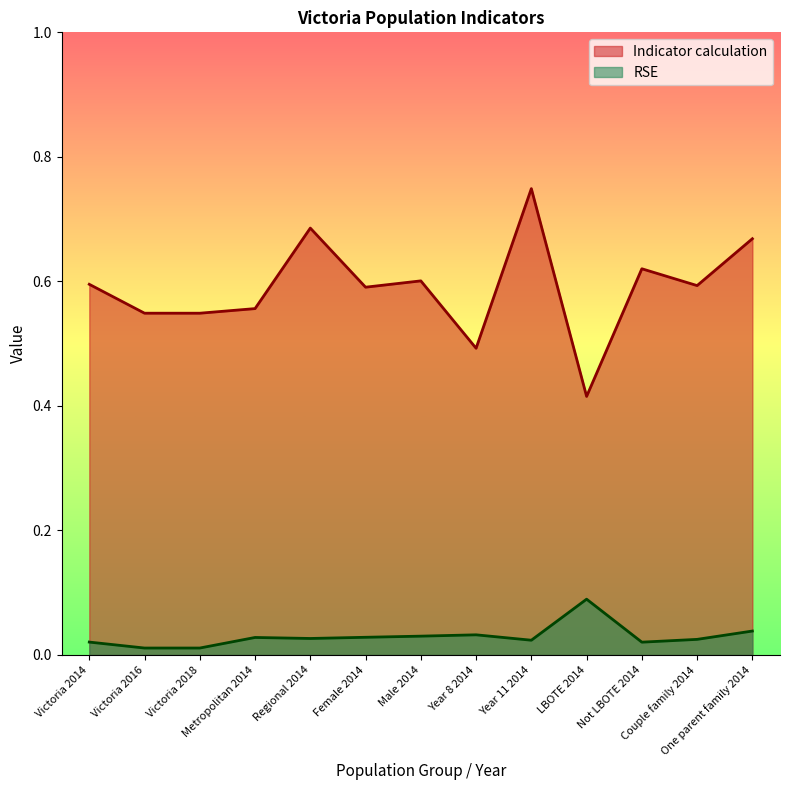

Reading right to left, what are all the values shown in this chart?

Indicator calculation: One parent family 2014=0.7	Couple family 2014=0.6	Not LBOTE 2014=0.6	LBOTE 2014=0.4	Year 11 2014=0.7	Year 8 2014=0.5	Male 2014=0.6	Female 2014=0.6	Regional 2014=0.7	Metropolitan 2014=0.6	Victoria 2018=0.5	Victoria 2016=0.5	Victoria 2014=0.6
RSE: One parent family 2014=0.0	Couple family 2014=0.0	Not LBOTE 2014=0.0	LBOTE 2014=0.1	Year 11 2014=0.0	Year 8 2014=0.0	Male 2014=0.0	Female 2014=0.0	Regional 2014=0.0	Metropolitan 2014=0.0	Victoria 2018=0.0	Victoria 2016=0.0	Victoria 2014=0.0